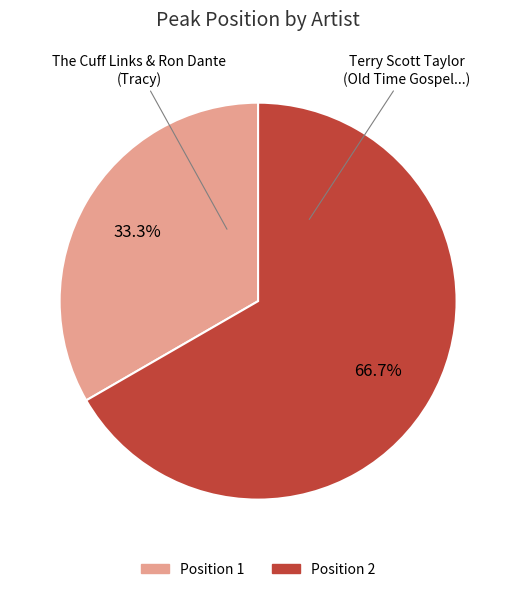

Is there a majority slice in this chart?

Yes